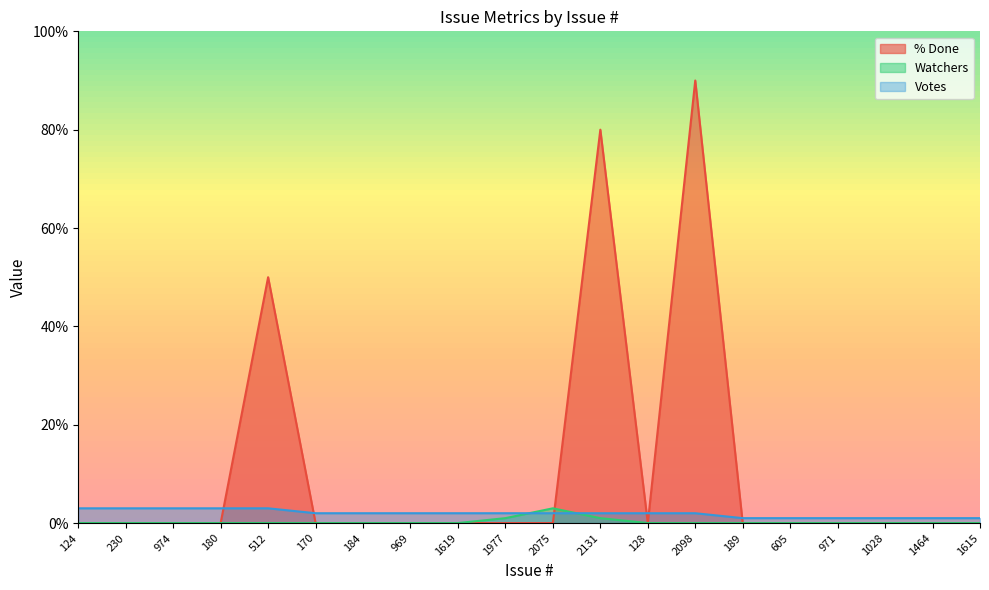

List the series in order of their overall mean, highest first.

% Done, Votes, Watchers